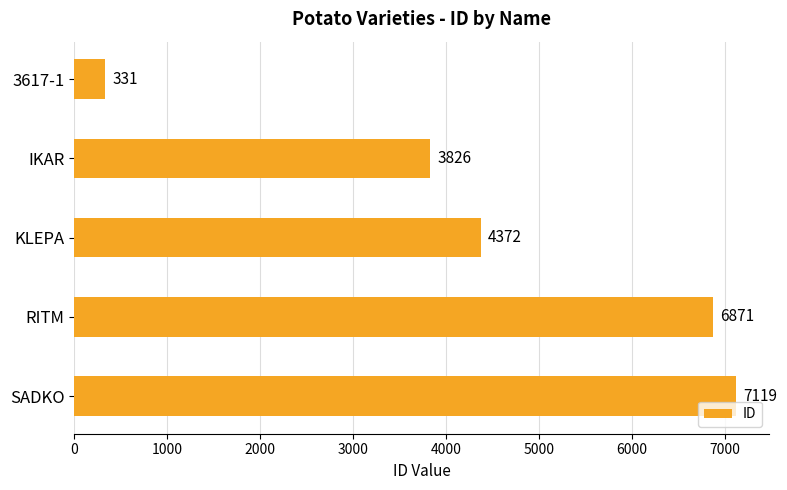

Approximately how many times larger is the value at IKAR compared to 3617-1?

11.6